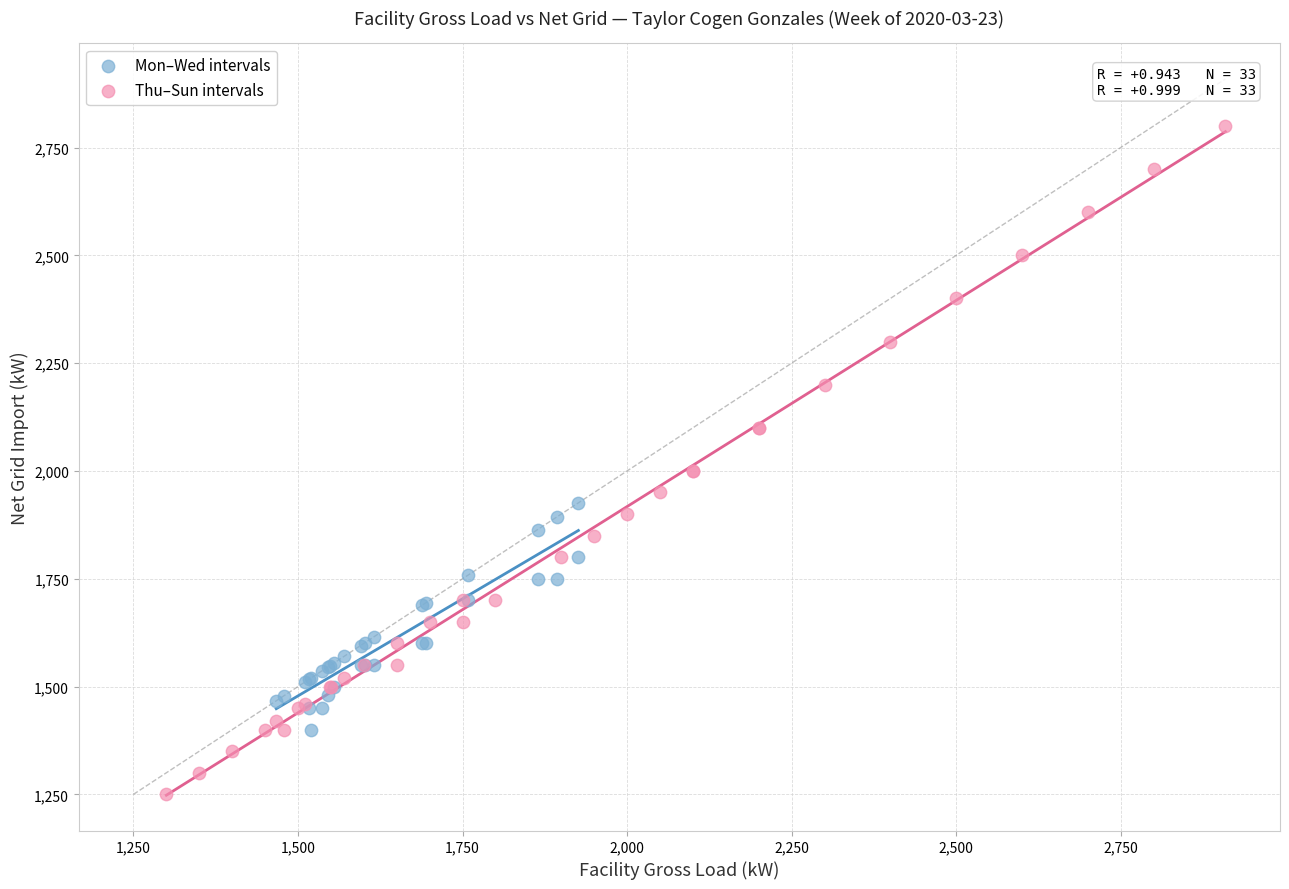

Which series has the largest Y range (max minus min)?

Thu–Sun intervals